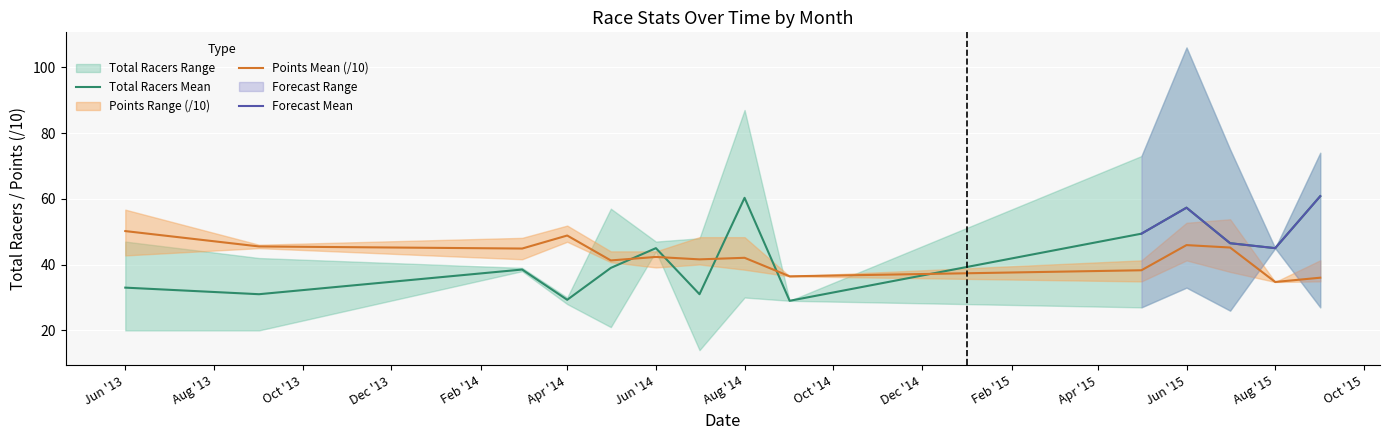

What is the maximum value for Points Mean (/10)?

50.2